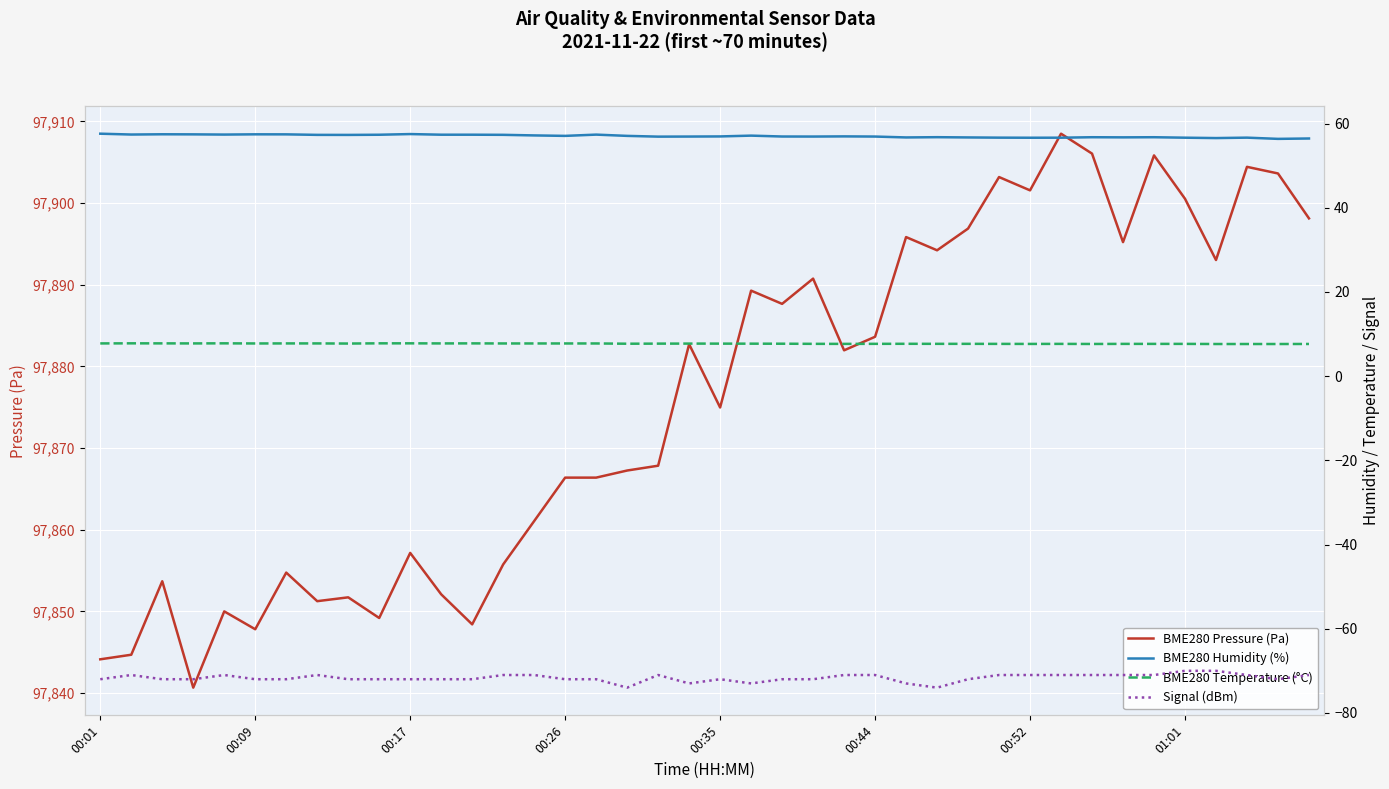

What is the minimum value for BME280 Pressure (Pa)?

97840.7